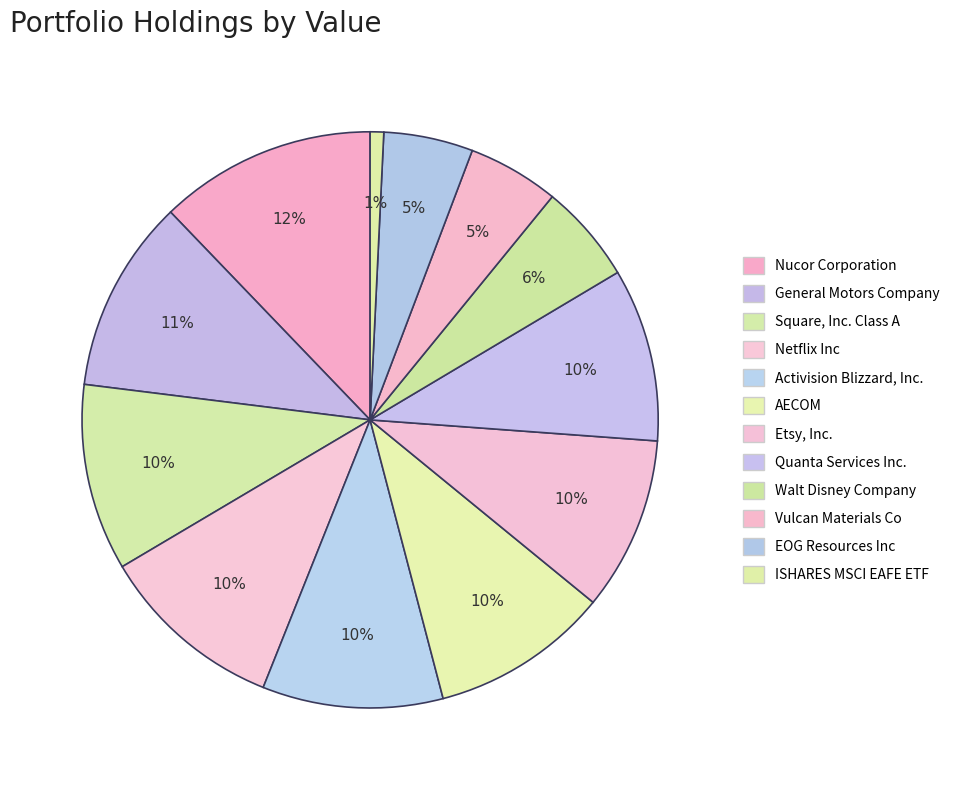

What percentage is the Quanta Services Inc. slice, to the nearest percent?

10%